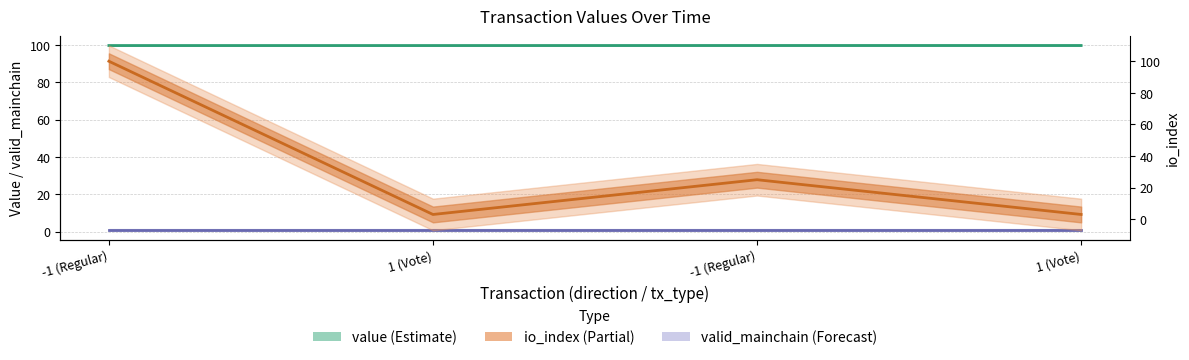

What is the difference between the maximum and second lowest values in the io_index series?

97.0